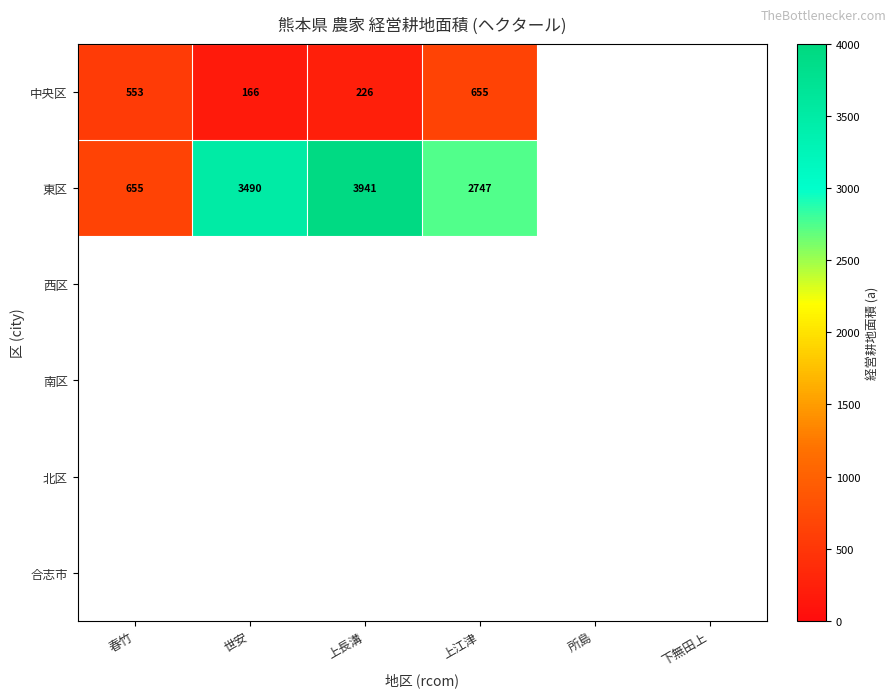

The value of 東区 at 春竹 is 655. True or false?

True